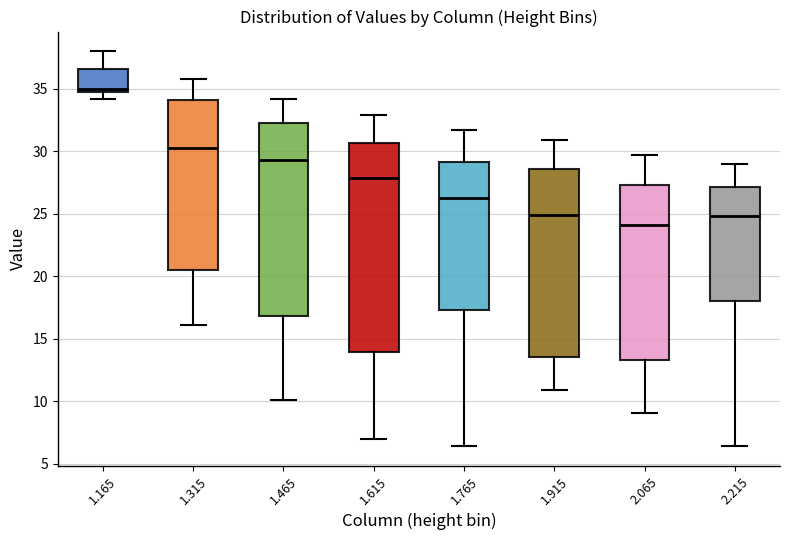

Reading left to right, transcribe this box plot: for each box, give where its median line is, the range the box spans, and where its two whiskers end, as read against the y-axis. The values are not printed on the chart, so give them approximately, as read against the axis.

1.165: median 35.0 (just above the box's lower edge), box 35.0 to 36.5, whiskers 34.0 to 38.0
1.315: median 30.5, box 20.5 to 34.0, whiskers 16.0 to 36.0
1.465: median 29.5, box 17.0 to 32.5, whiskers 10.0 to 34.0
1.615: median 28.0, box 14.0 to 30.5, whiskers 7.0 to 33.0
1.765: median 26.5, box 17.5 to 29.0, whiskers 6.5 to 31.5
1.915: median 25.0, box 13.5 to 28.5, whiskers 11.0 to 31.0
2.065: median 24.0, box 13.5 to 27.5, whiskers 9.0 to 29.5
2.215: median 25.0, box 18.0 to 27.0, whiskers 6.5 to 29.0